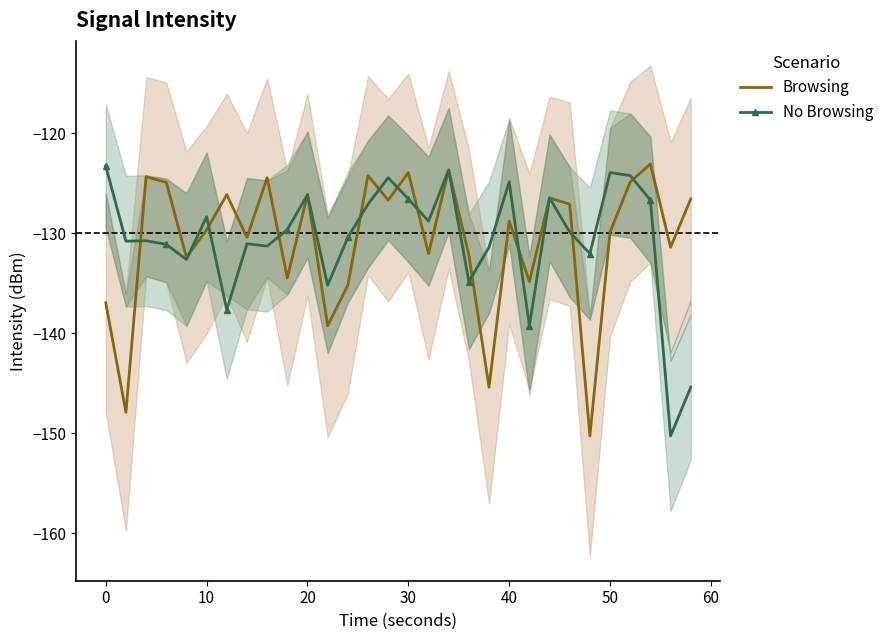

True or false: Browsing has more than 1 points higher than both neighbors.

True